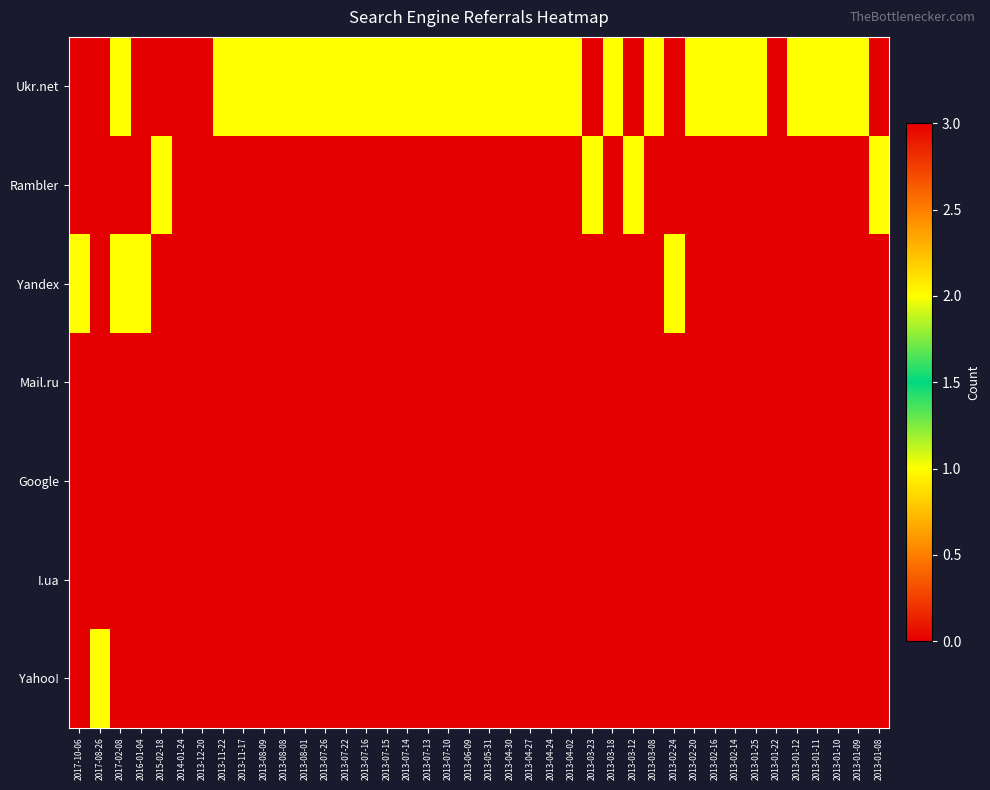

What is the total value across all series at 2013-03-12?

1